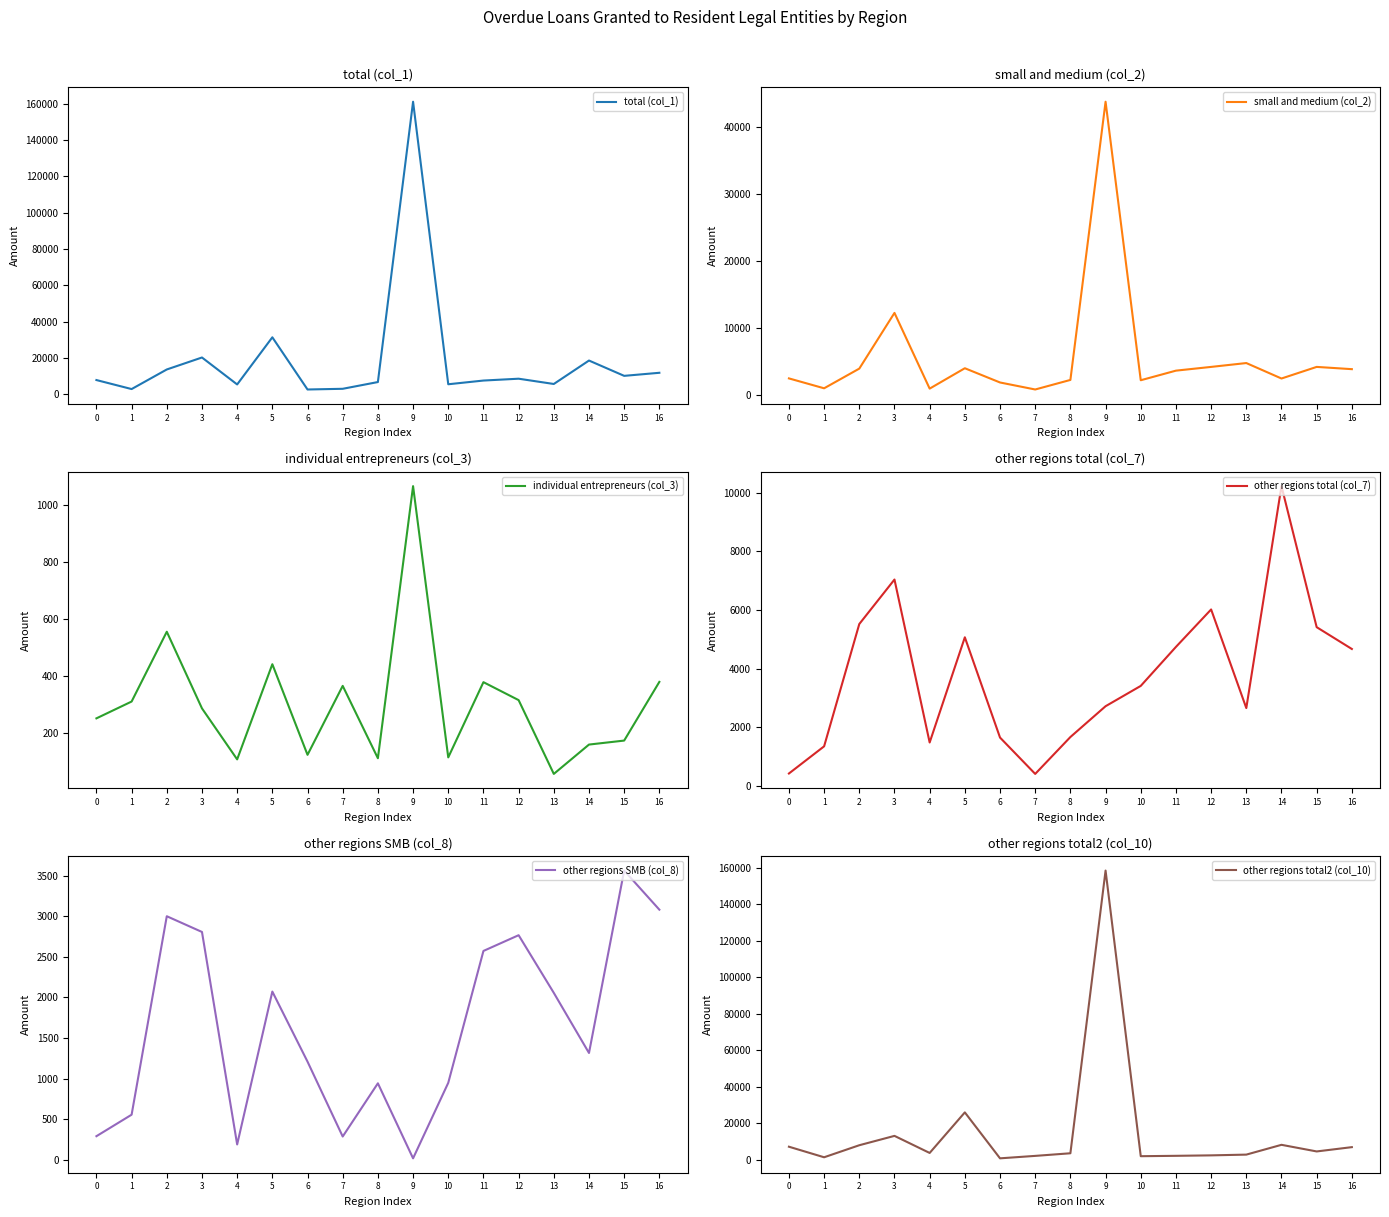

Which series has the widest spread of values?

total (col_1)